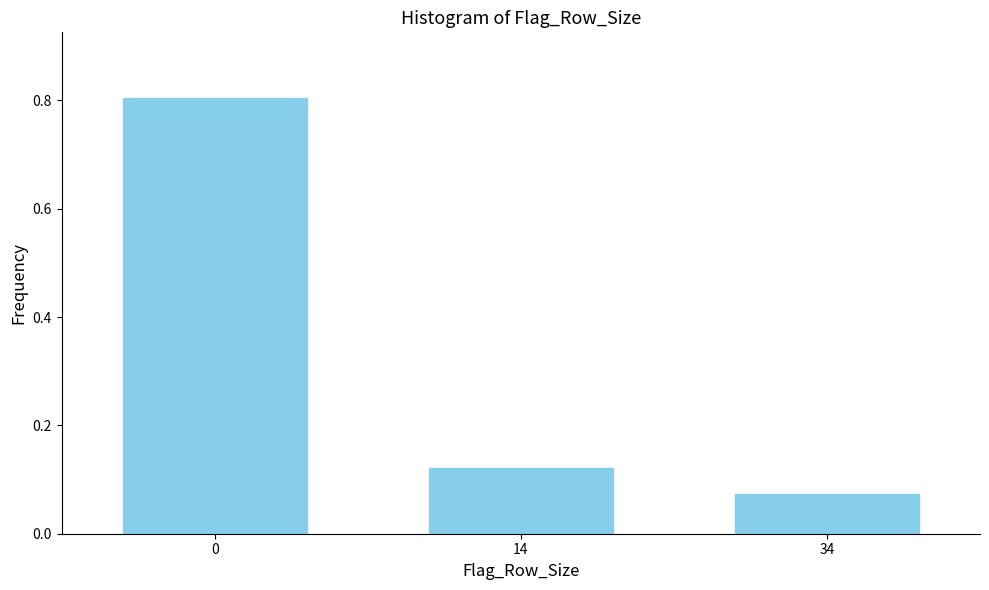

What is the difference between the maximum and minimum values?

0.7